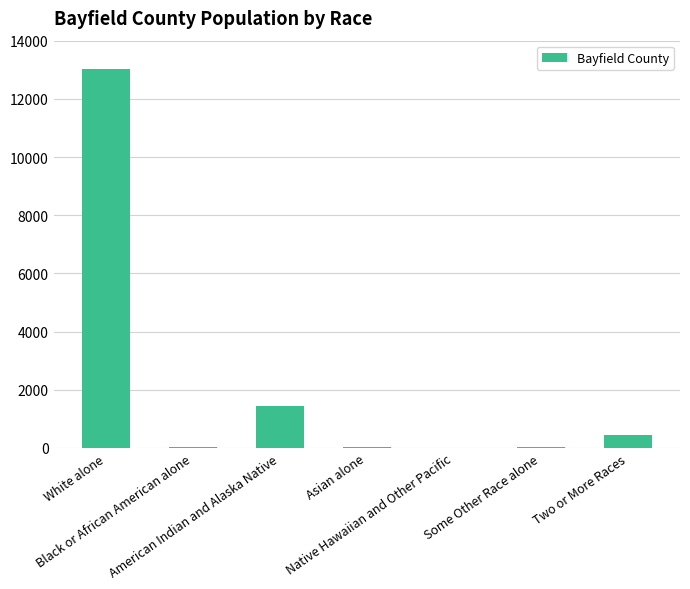

Where does the data first go above 48?

White alone